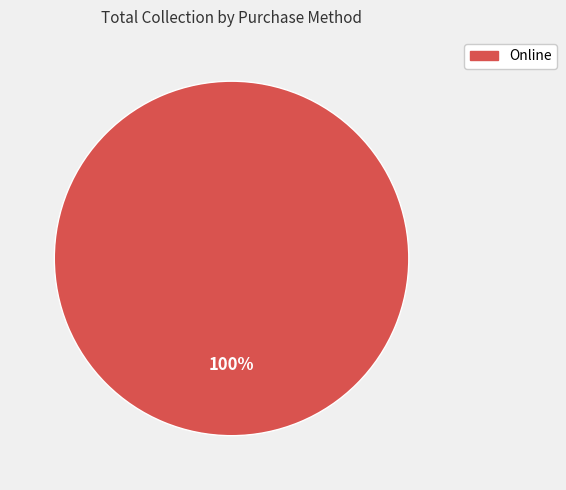

Does any single category account for the majority?

Yes